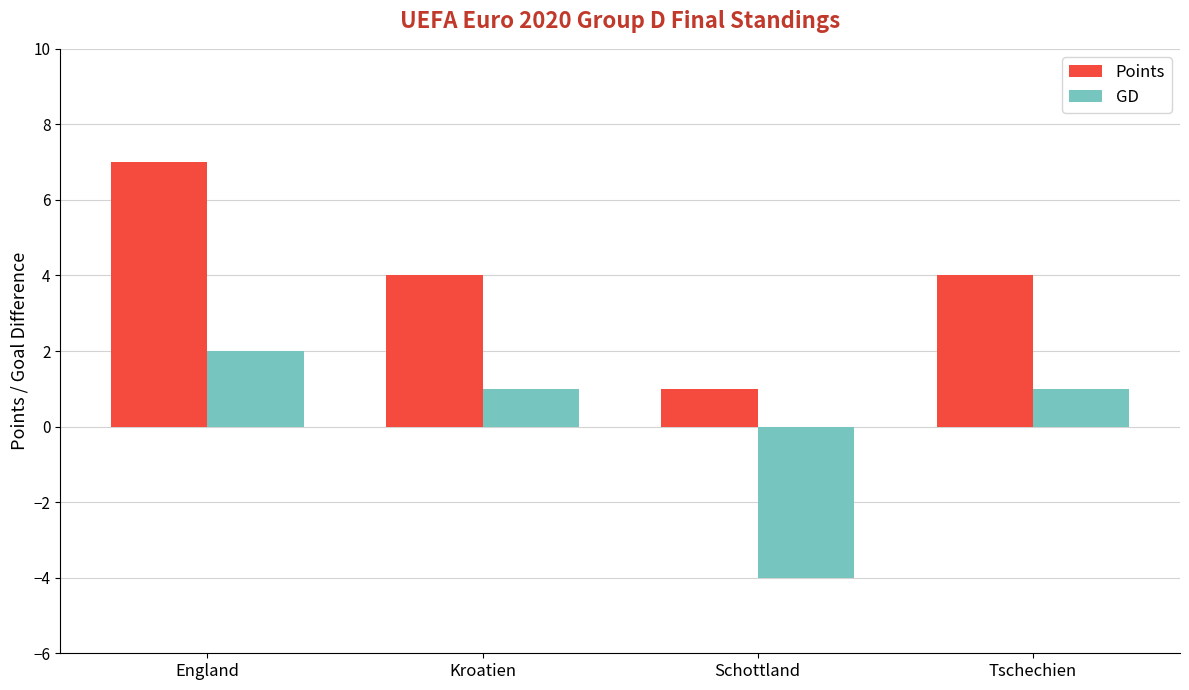

What is the difference between the maximum and minimum values in the Points series?

6